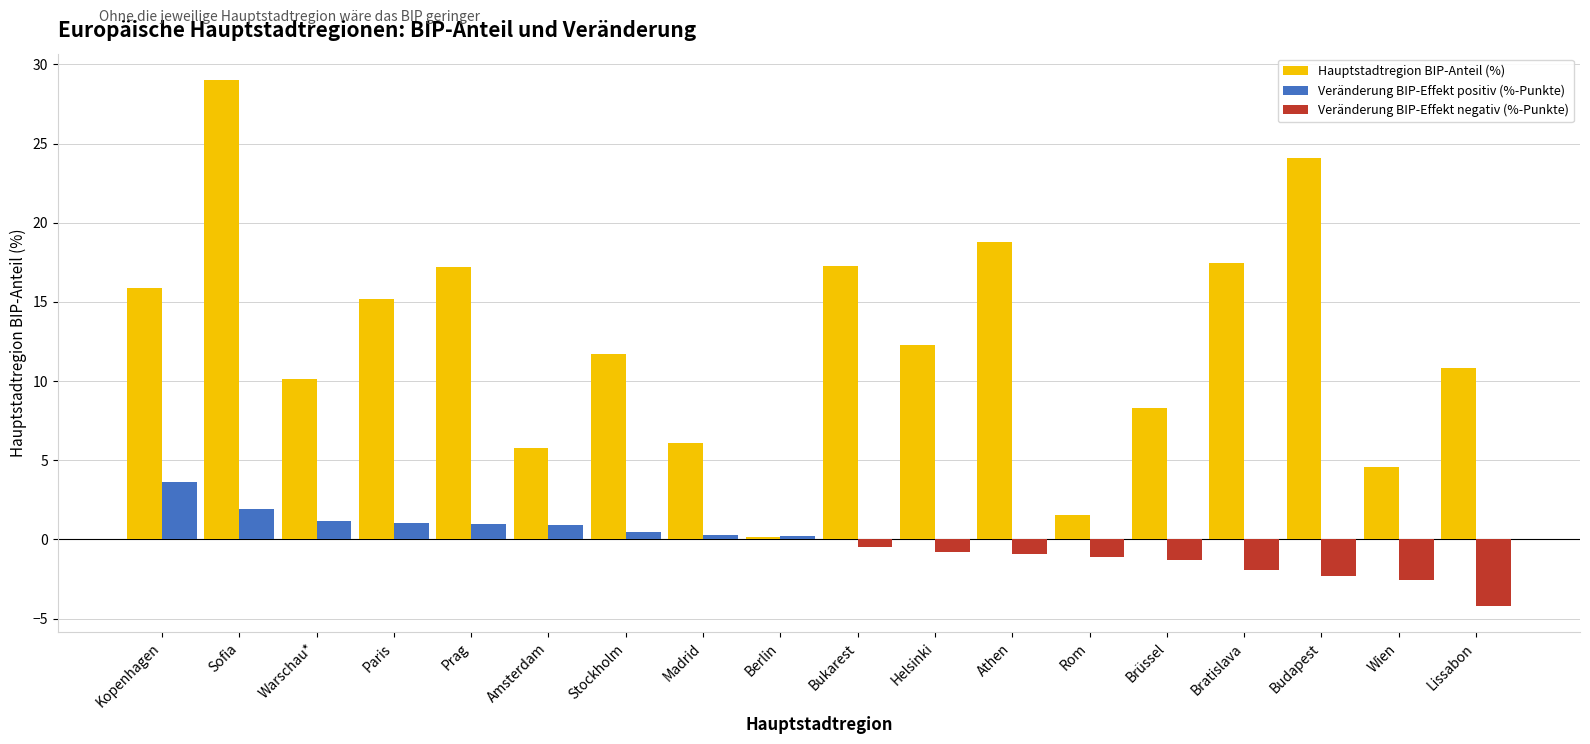

Is it true that Veränderung BIP-Effekt positiv (%-Punkte) equals 0.0 at Bratislava?

True